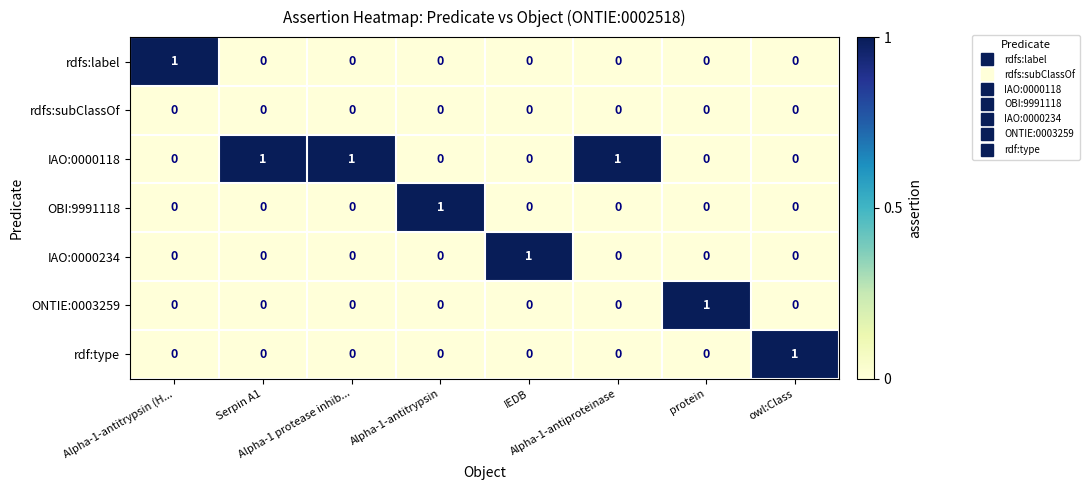

At how many categories does at least one series exceed 0?

8